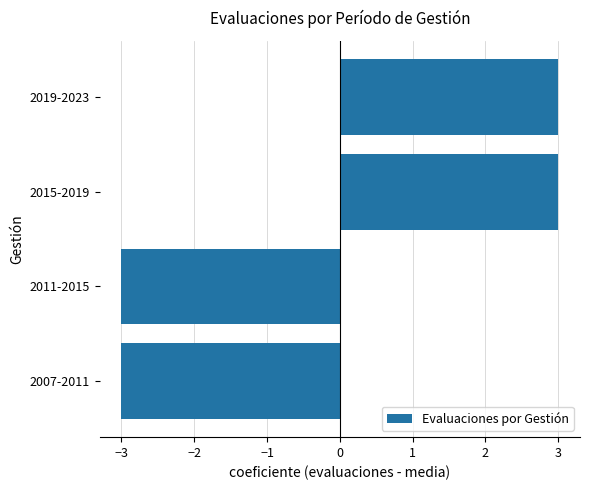

Does the chart contain any negative values?

Yes